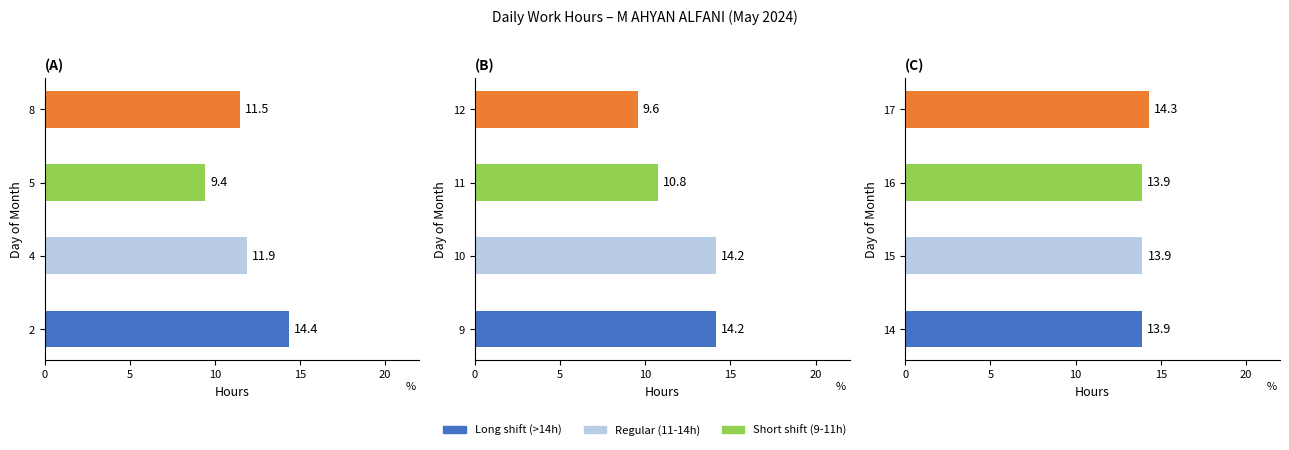

Between 17 and 15, which is larger?

17